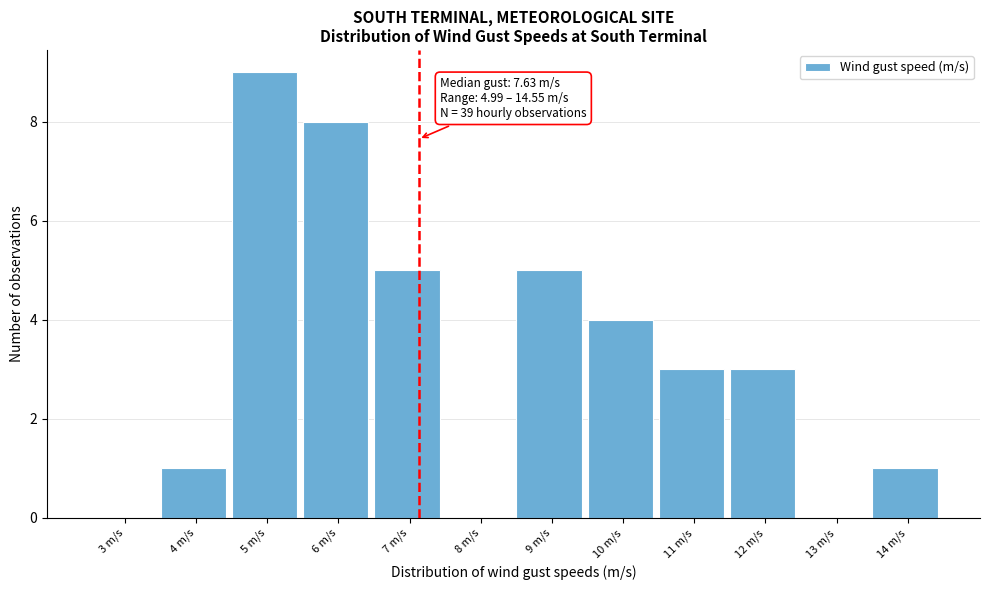

Reading left to right, extract all data points from this chart.

3 m/s=0	4 m/s=1	5 m/s=9	6 m/s=8	7 m/s=5	8 m/s=0	9 m/s=5	10 m/s=4	11 m/s=3	12 m/s=3	13 m/s=0	14 m/s=1